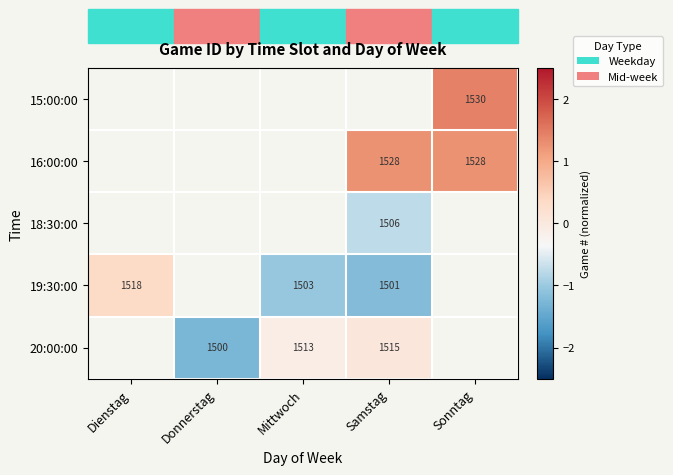

How many distinct data groups are displayed?

5